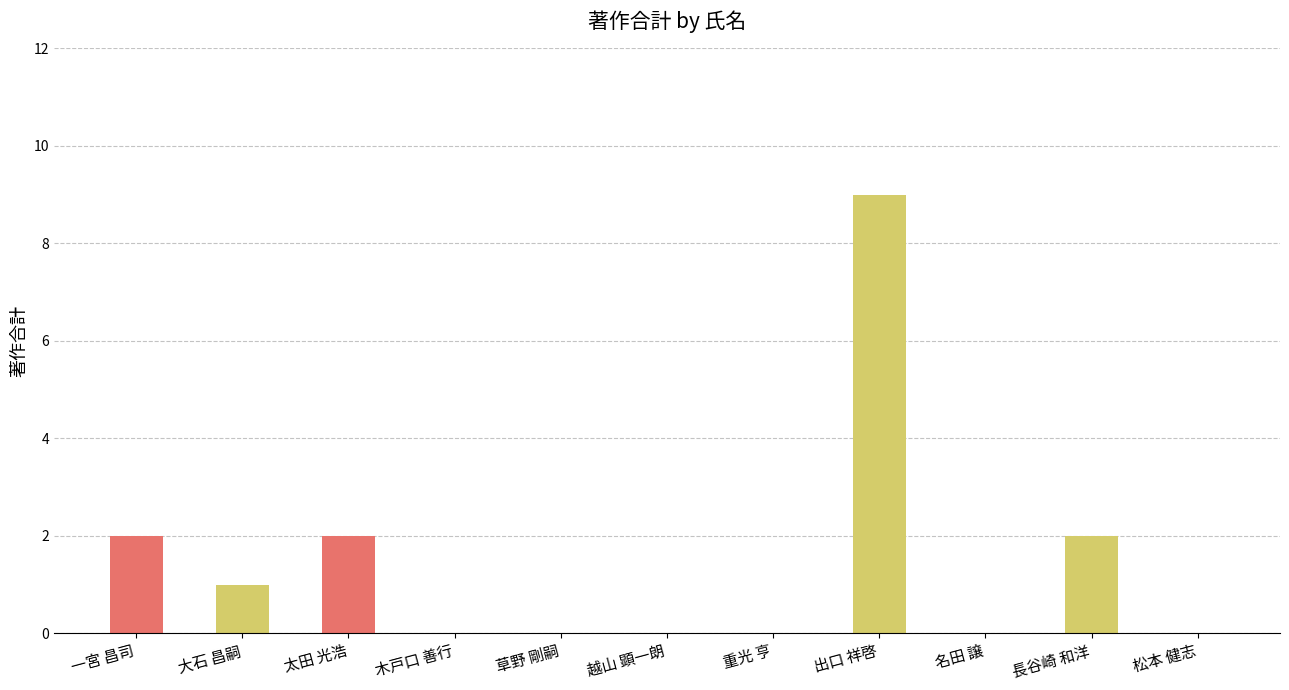

Reading left to right, list all the values displayed in this chart.

2	1	2	0	0	0	0	9	0	2	0